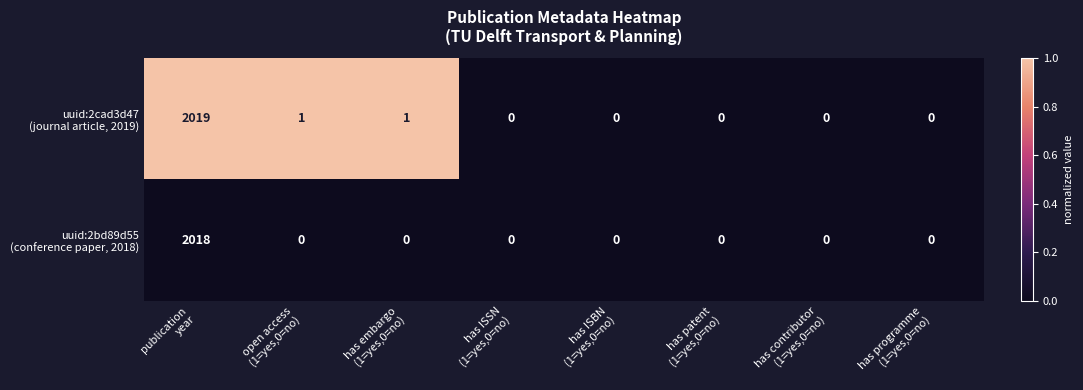

What is the greatest value displayed?

2019